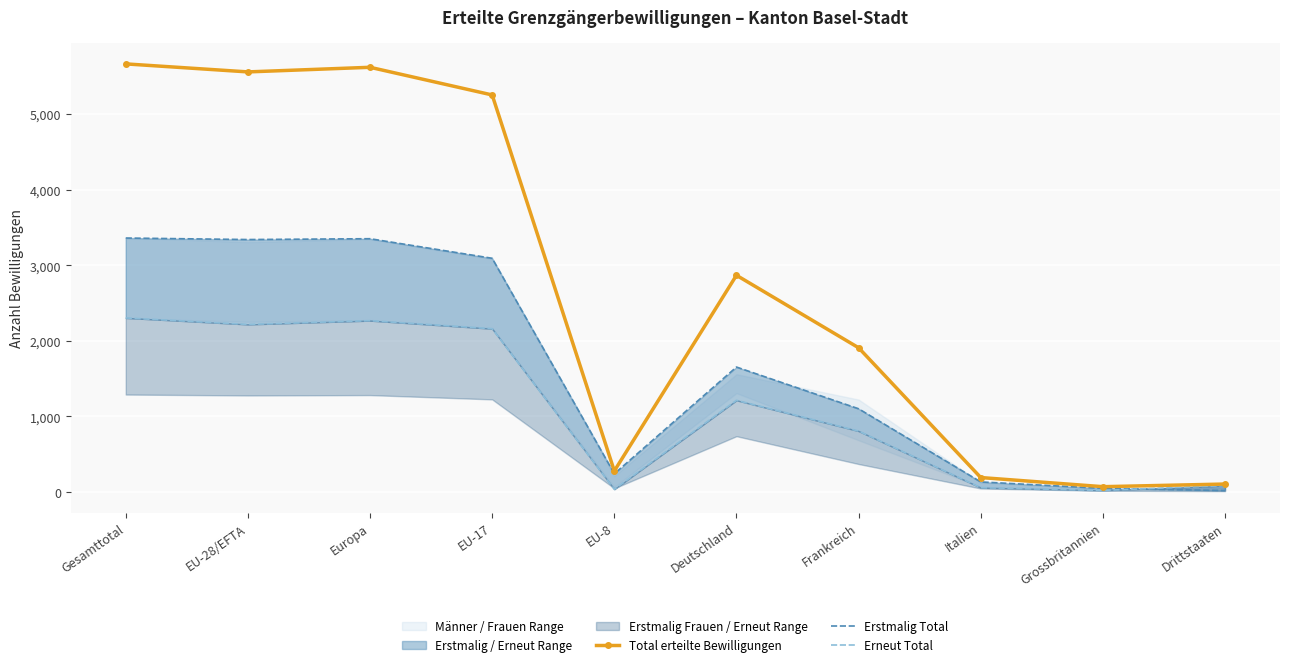

What is the difference between the Erstmalig Total values at EU-8 and EU-28/EFTA?

3099